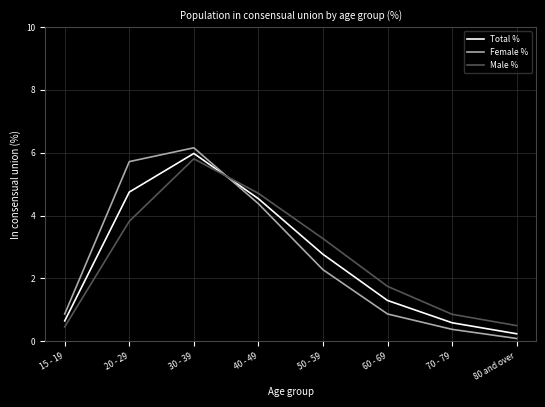

What is the spread (max minus min) of values at 80 and over?

0.4